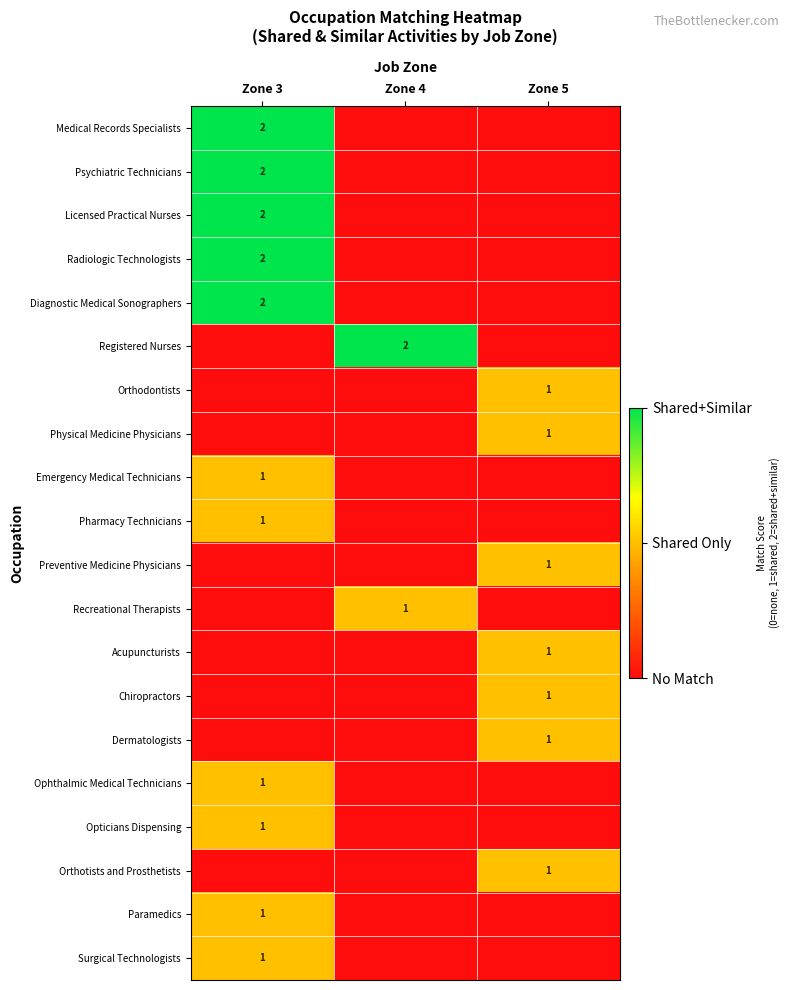

What is the spread (max minus min) of values at Zone 3?

2